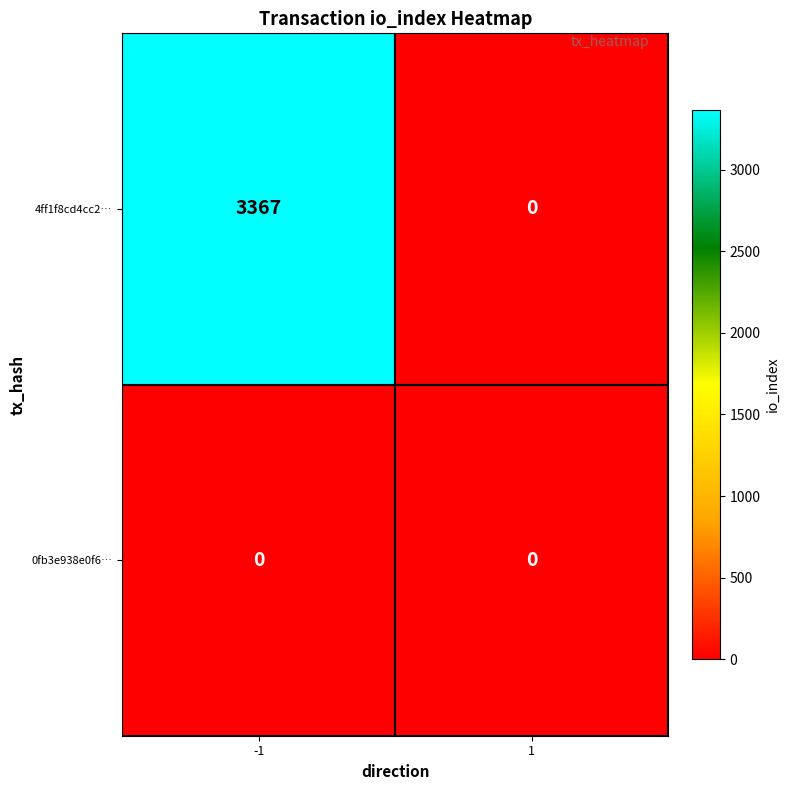

True or false: 4ff1f8cd4cc2… has a value of 3367 at -1.

True